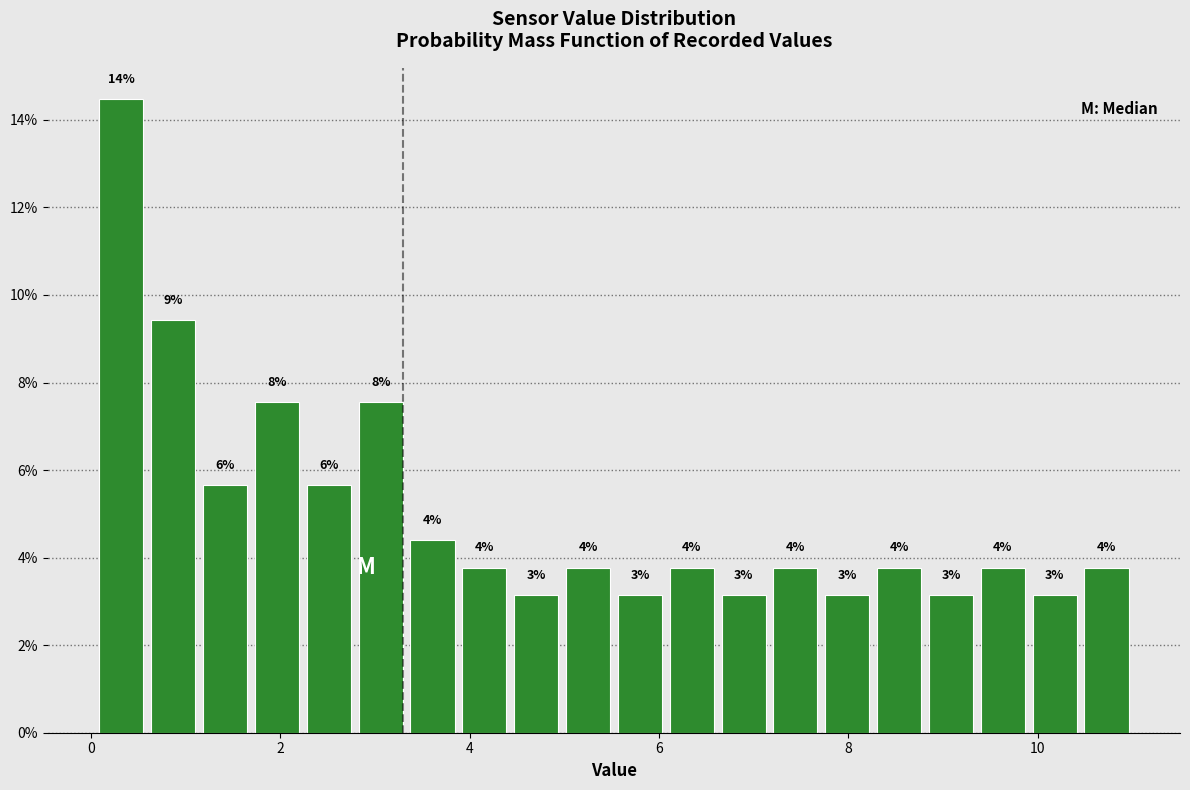

Read against the x-axis, roughly where is the centre of the tallest bar?

0.4